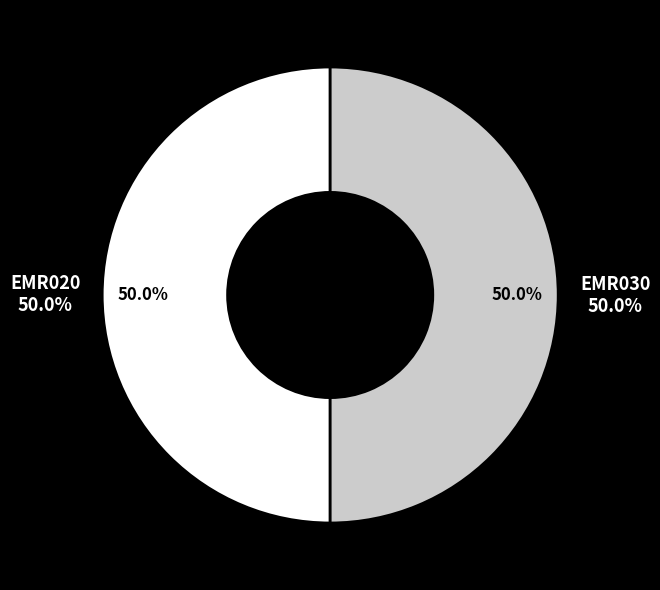

Is there any slice that represents more than half of the pie?

Yes